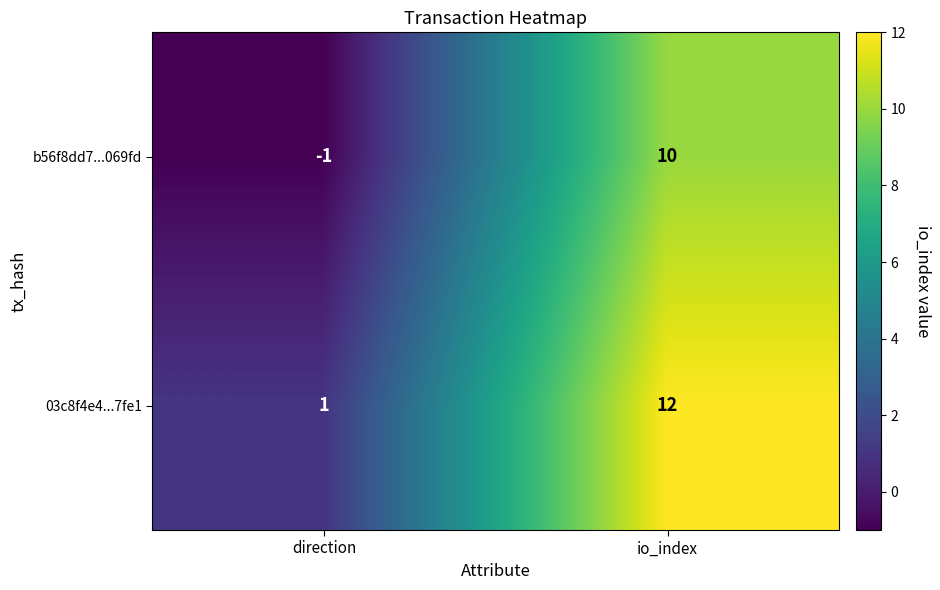

List the series in order of their peak value, lowest first.

b56f8dd7...069fd, 03c8f4e4...7fe1